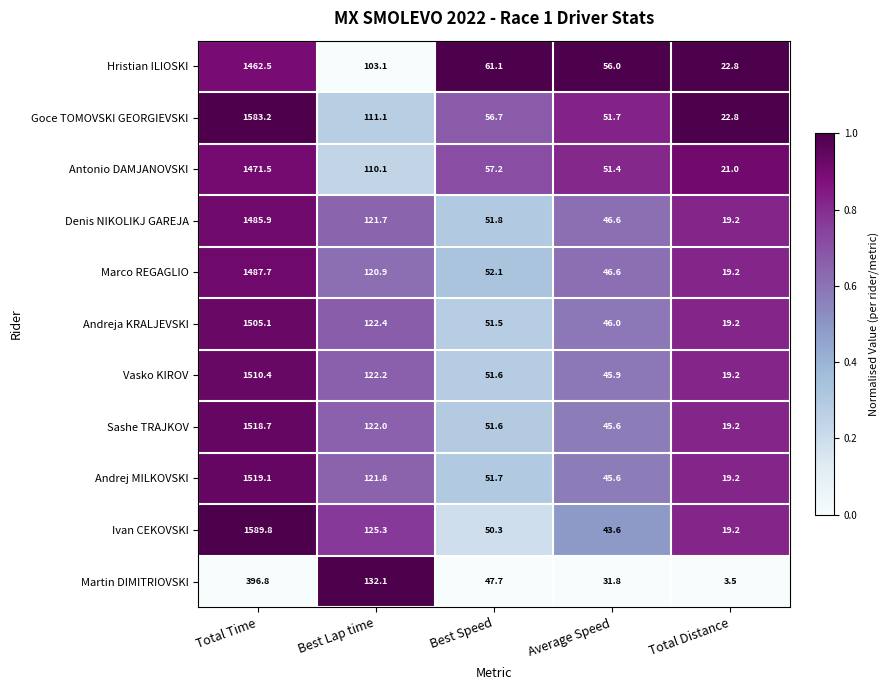

At which label does Denis NIKOLIKJ GAREJA first exceed 51?

Total Time